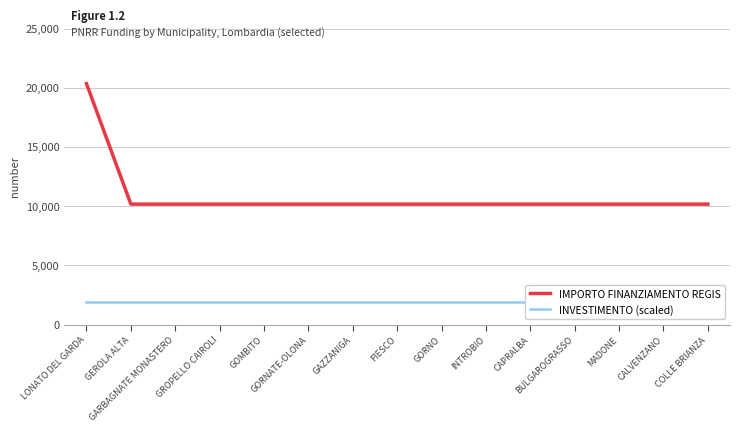

Which series has the largest range (max minus min)?

IMPORTO FINANZIAMENTO REGIS